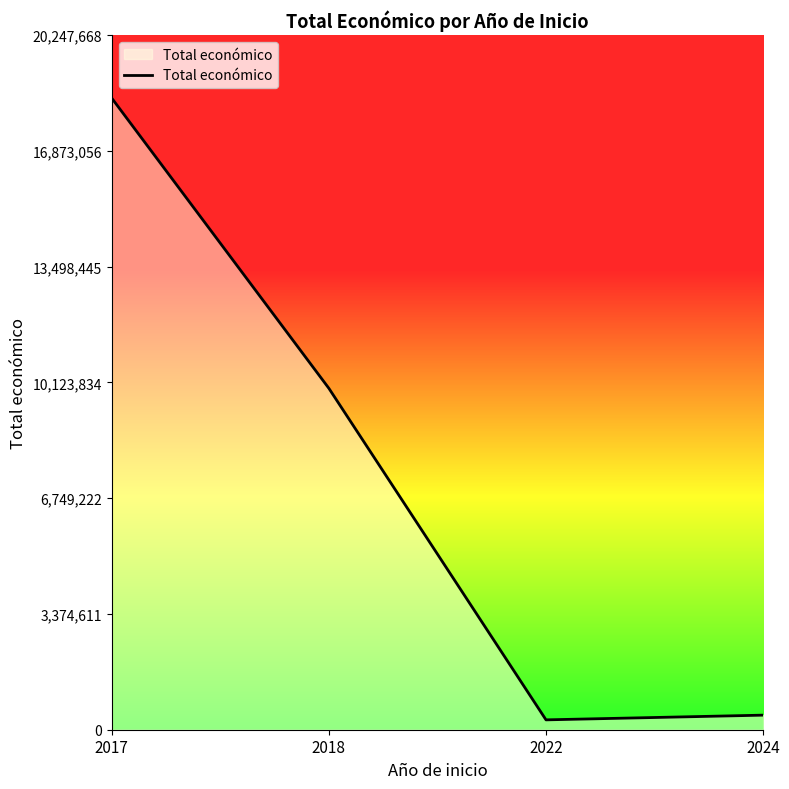

Reading right to left, transcribe all the data shown in this chart.

2024=424720	2022=287559	2018=9949535	2017=18406971